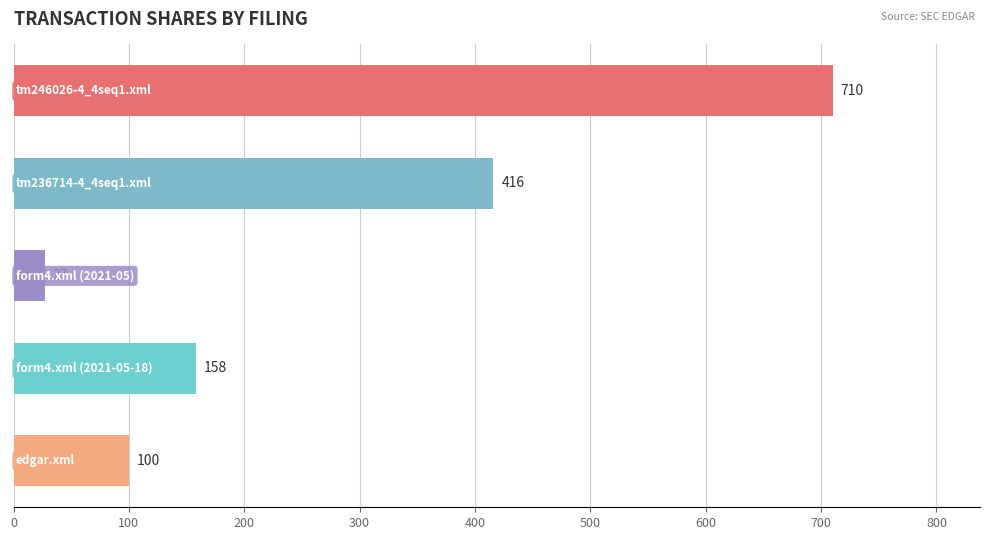

Reading top to bottom, what are all the values shown in this chart?

710	416	27	158	100